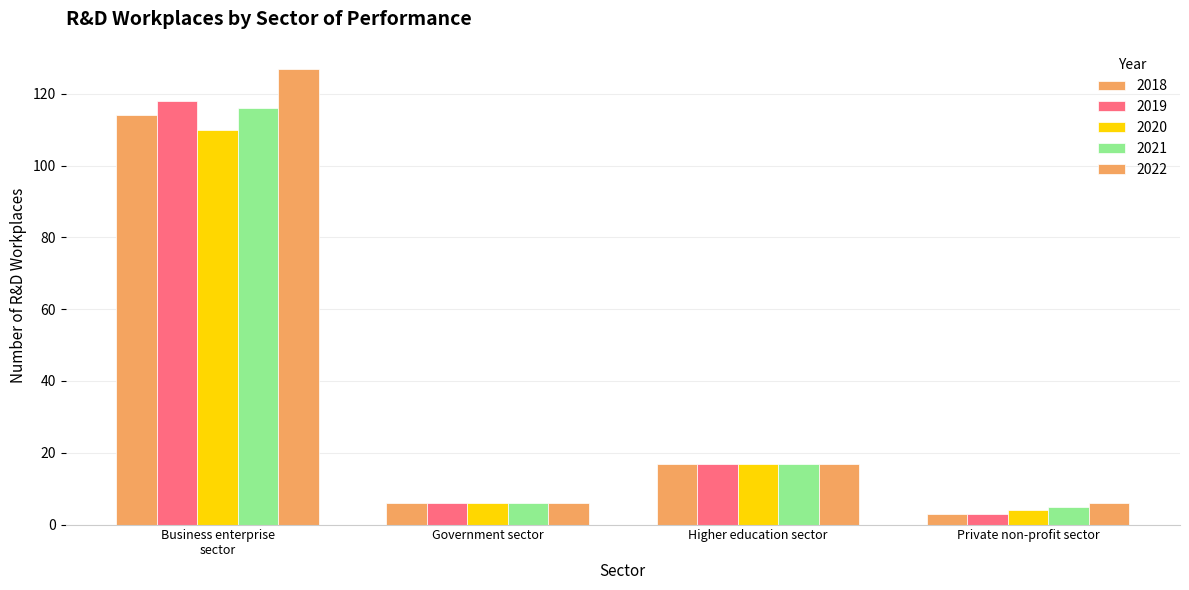

Where is 2022 nearest to the value 66?

Higher education sector